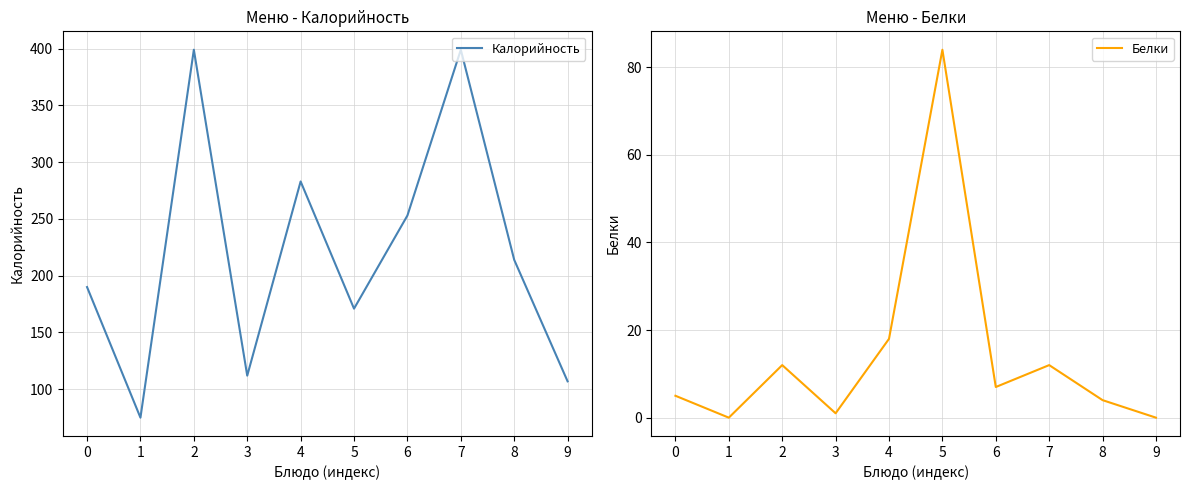

How many lines are shown in the chart?

2